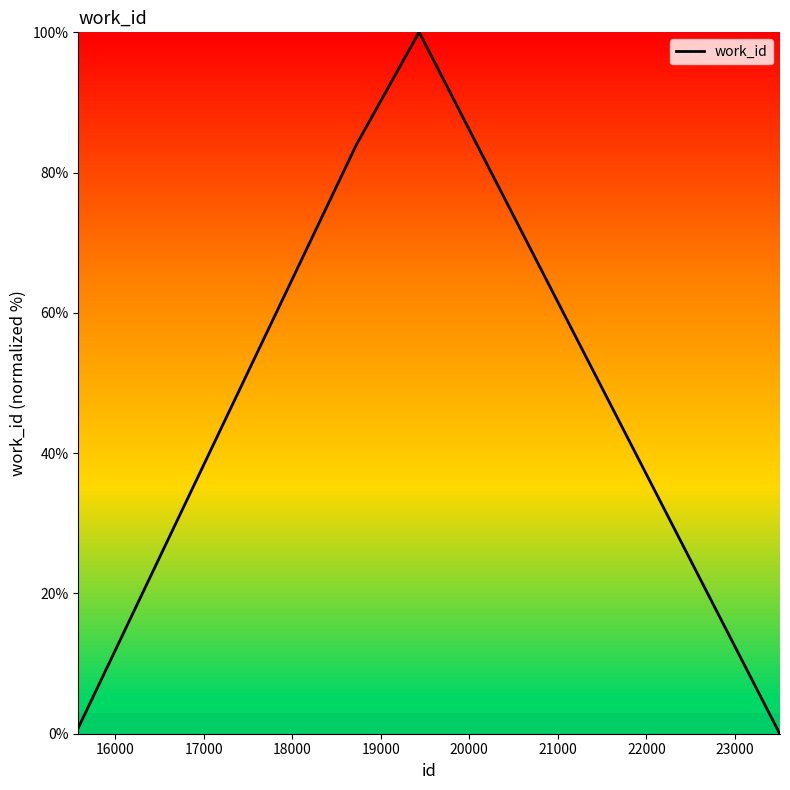

What is the difference between the maximum and minimum values?

100.0